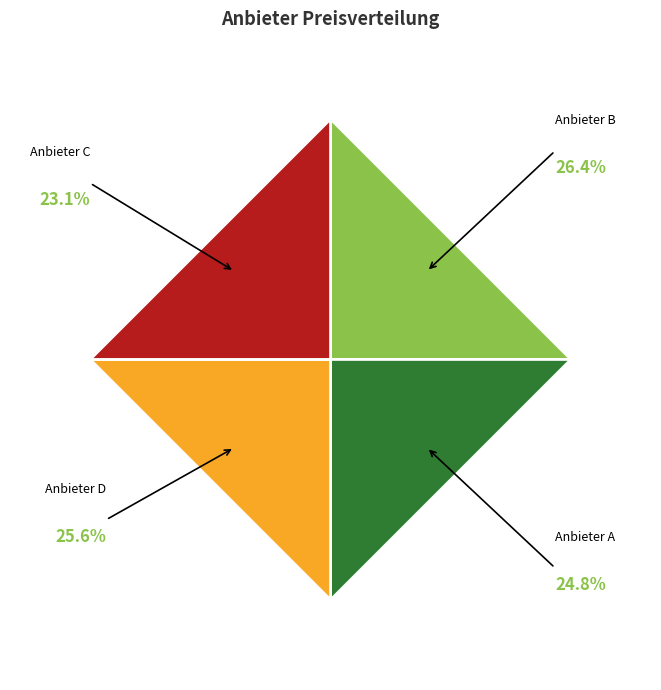

Is Anbieter B the majority of the pie?

No